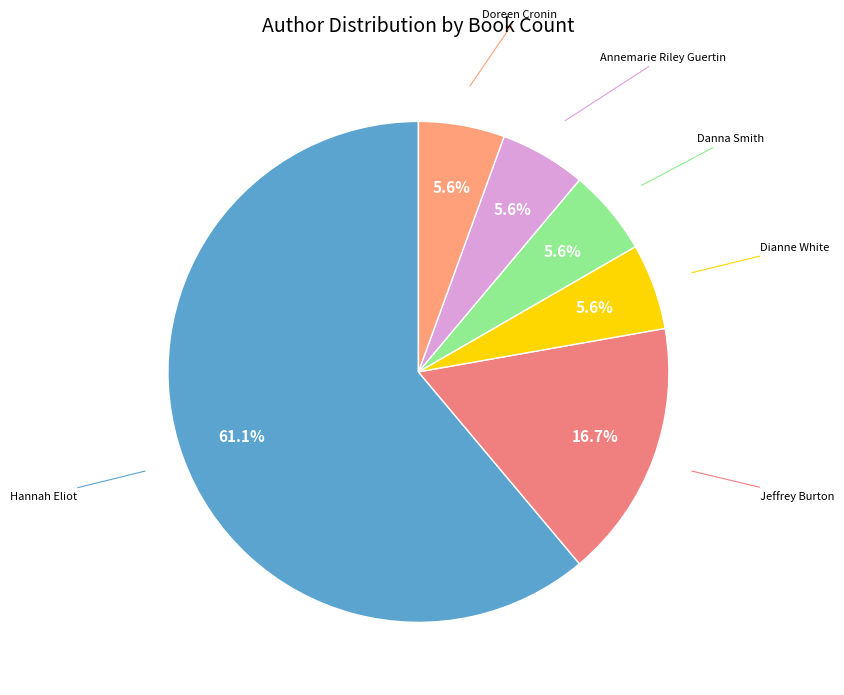

What is the majority slice?

Hannah Eliot (411618381)